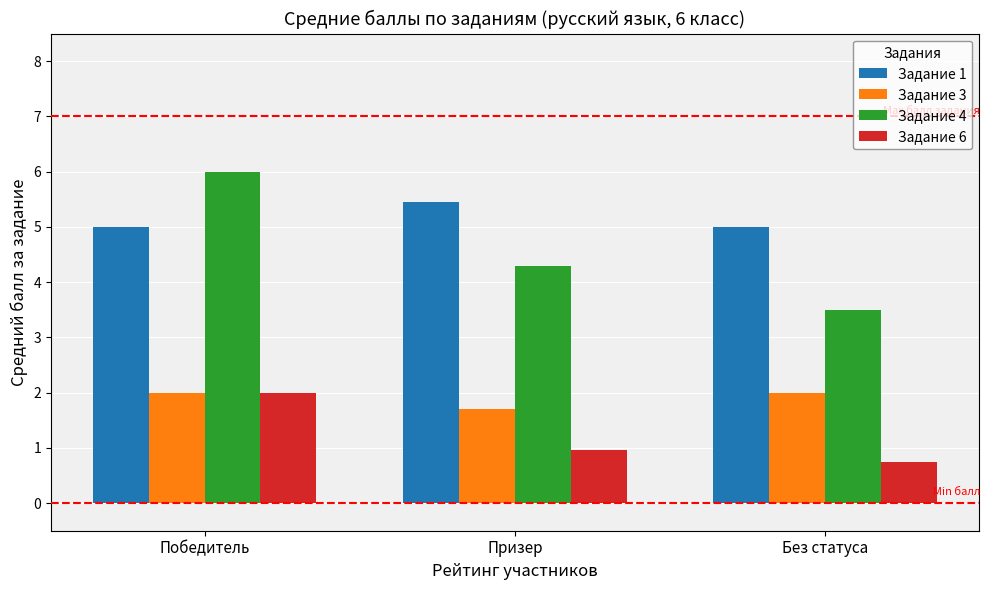

Reading left to right, list all the values displayed in this chart.

Задание 1: 5.0	5.5	5.0
Задание 3: 2.0	1.7	2.0
Задание 4: 6.0	4.3	3.5
Задание 6: 2.0	1.0	0.8